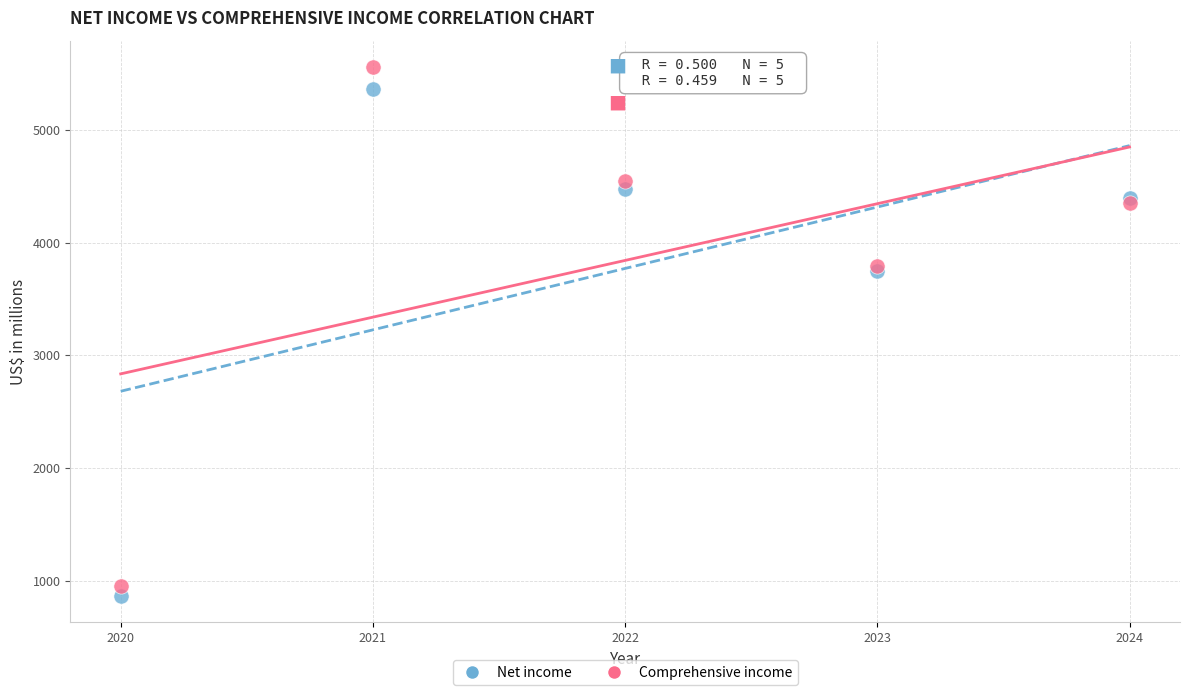

What is the X range (max minus min) for the scatter plot?

4